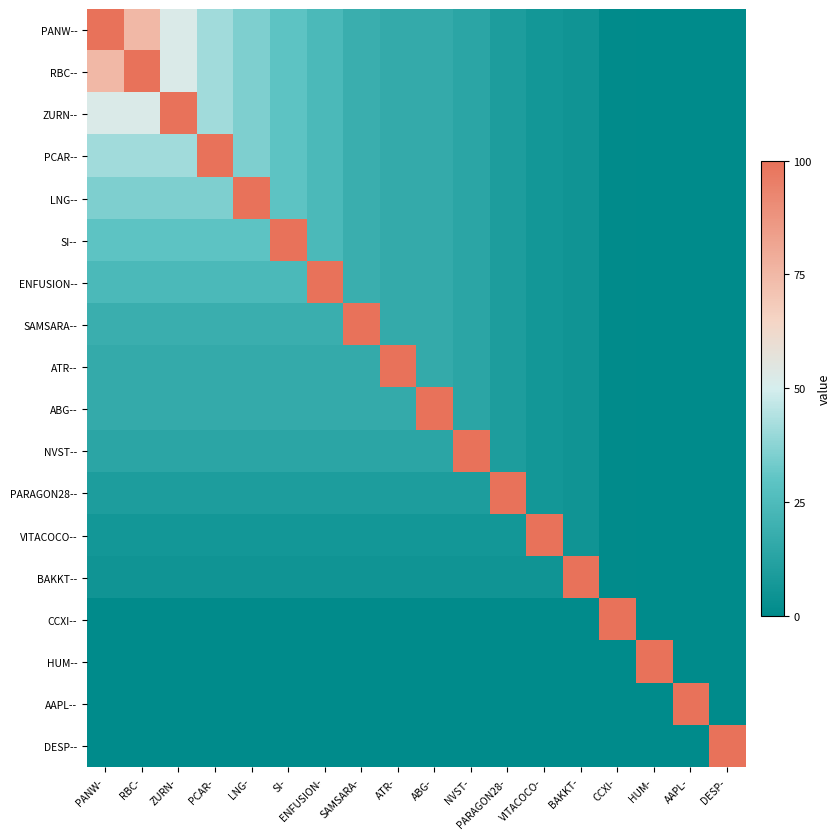

At how many categories does at least one series exceed 1?

18